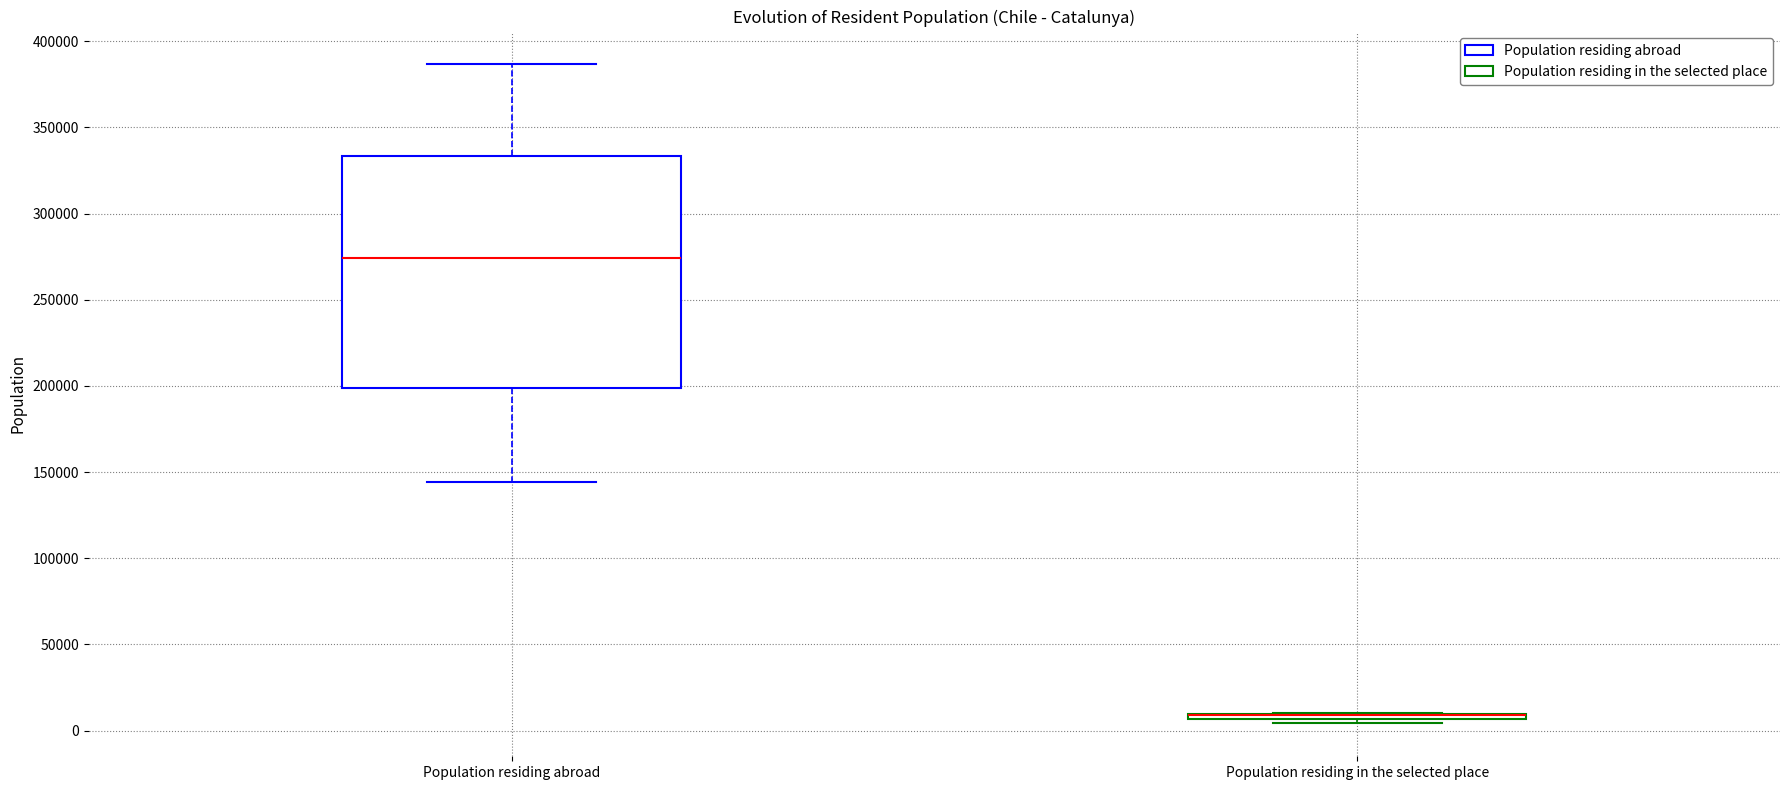

Which box is the tallest, from its lower edge to its upper edge?

Population residing abroad